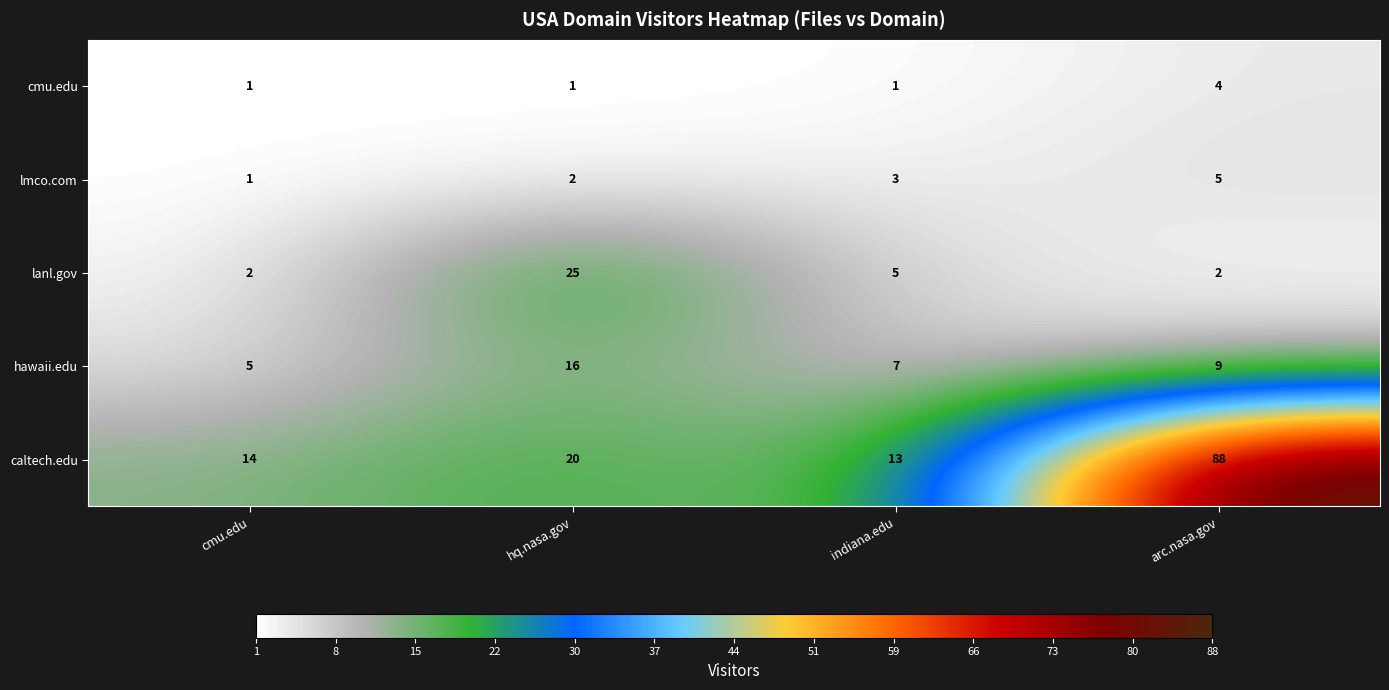

Rank the series by their maximum value, from highest to lowest.

caltech.edu, lanl.gov, hawaii.edu, lmco.com, cmu.edu